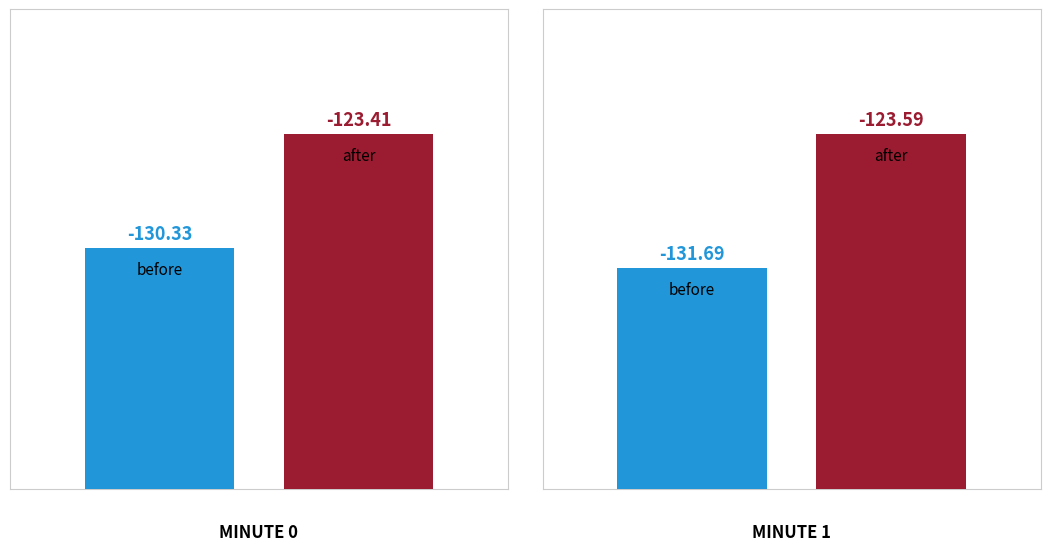

What is the difference between the maximum and minimum values in the before series?

1.4